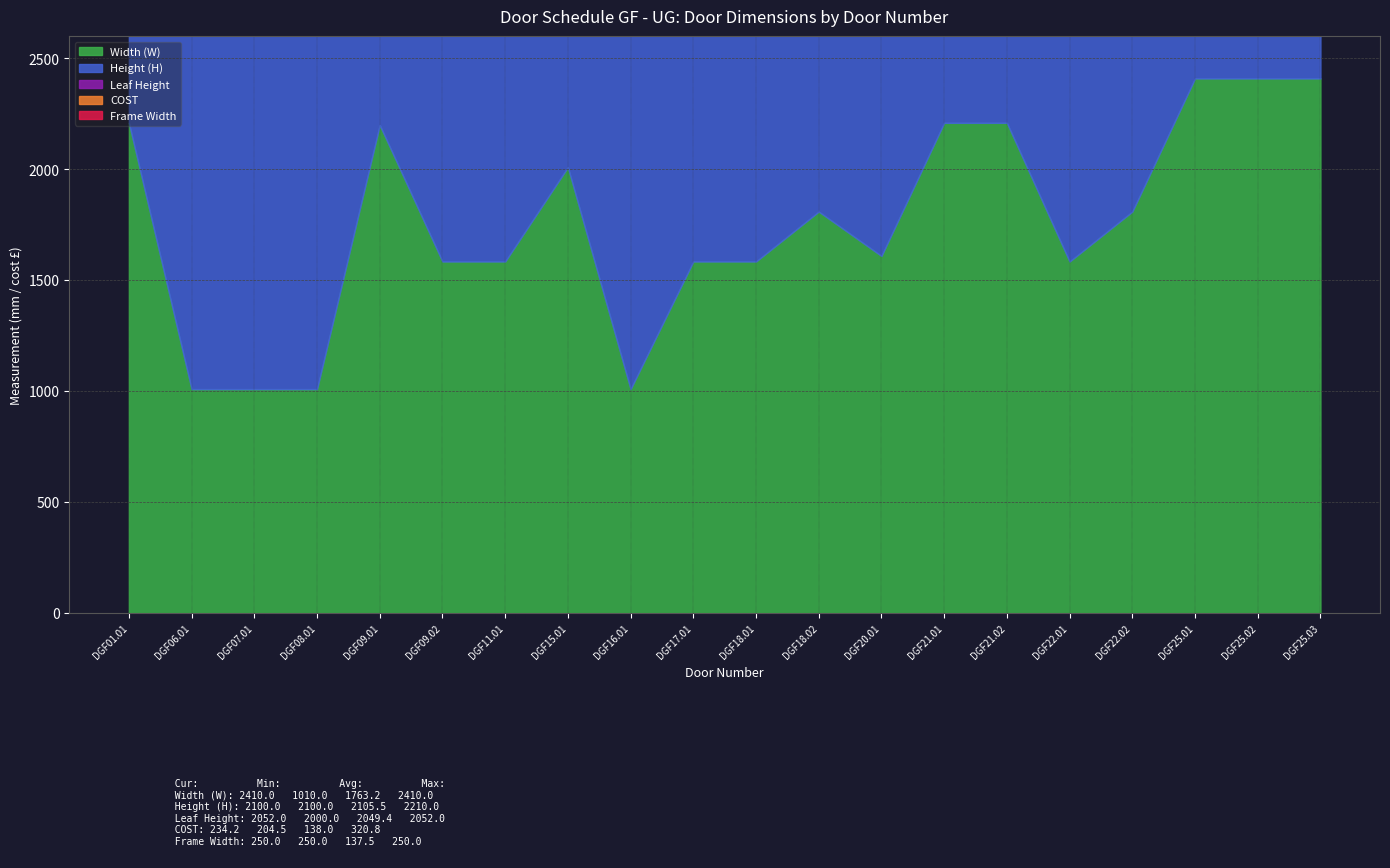

Which series has the largest total across all categories?

Height (H)